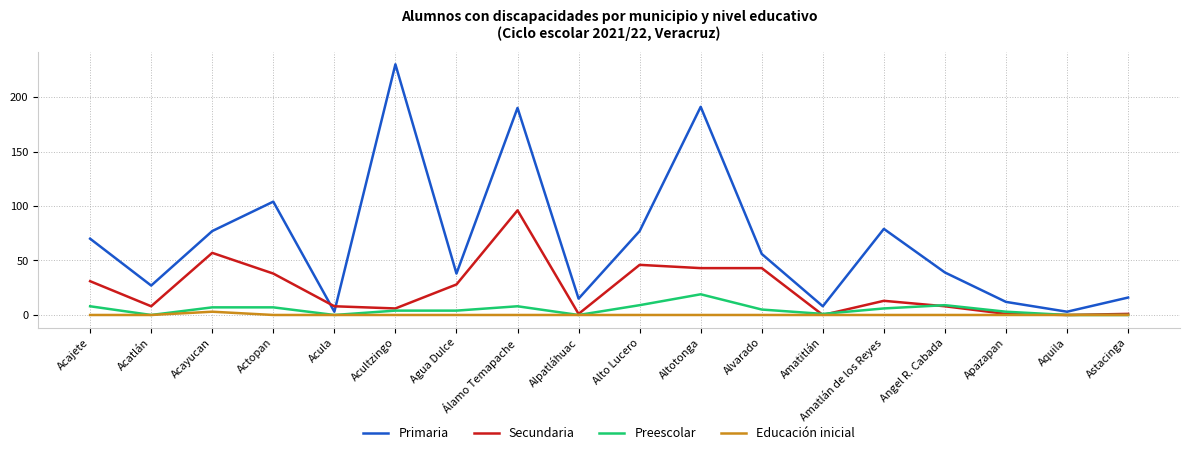

At which category does Secundaria reach its first local peak?

Acayucan